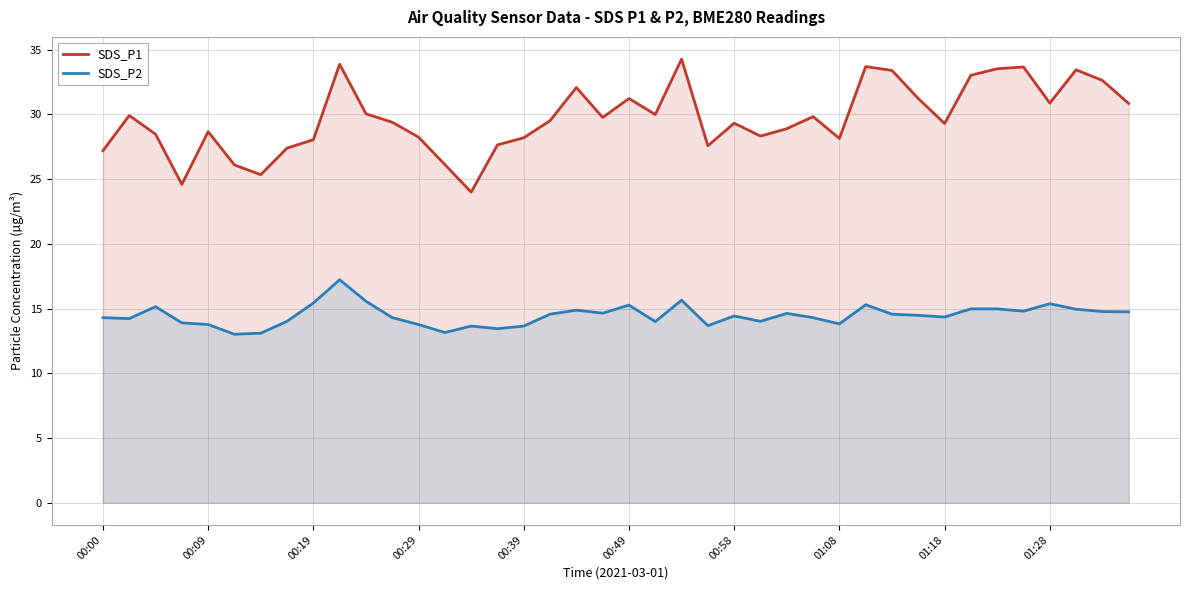

How many lines are shown in the chart?

2